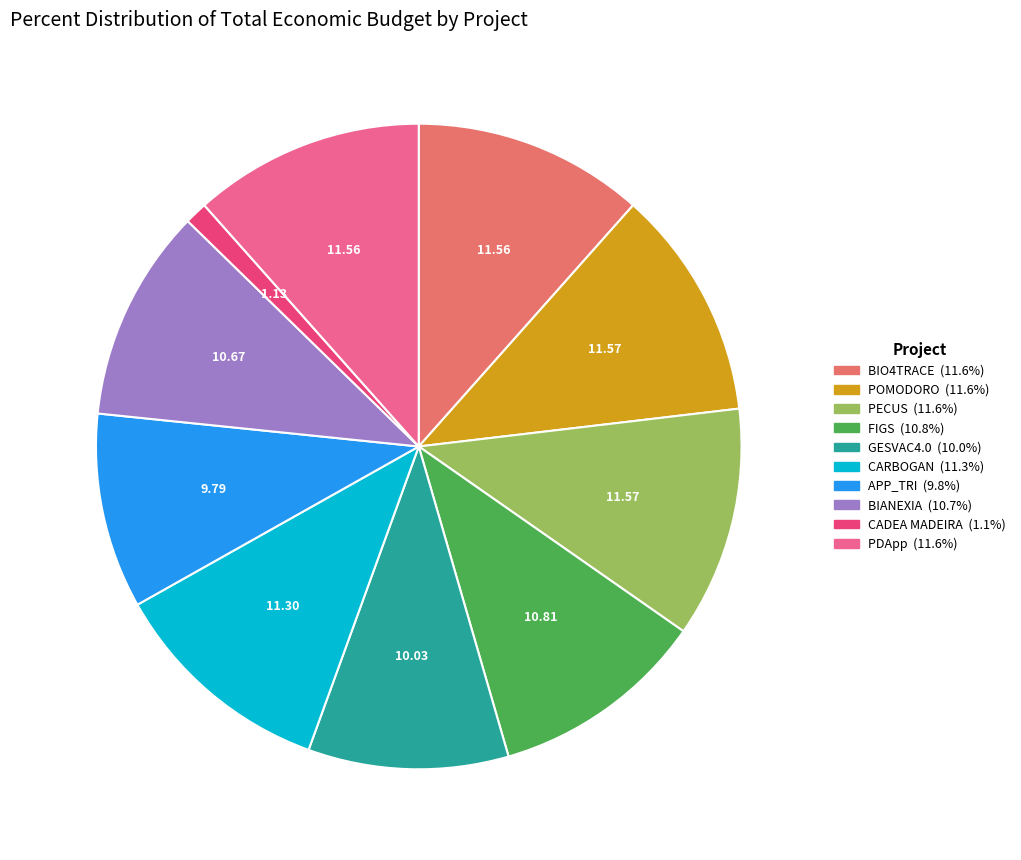

How many slices are in this pie chart?

10